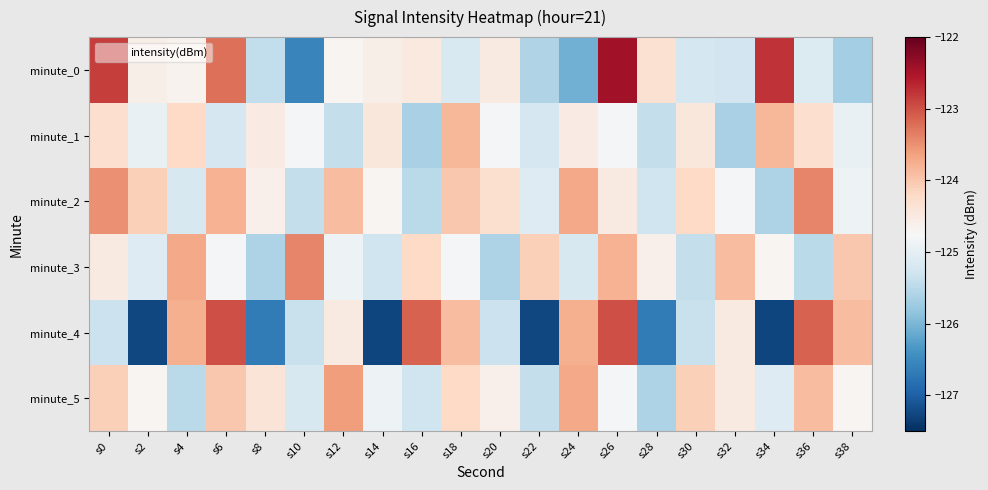

Count the number of data series in this chart.

6